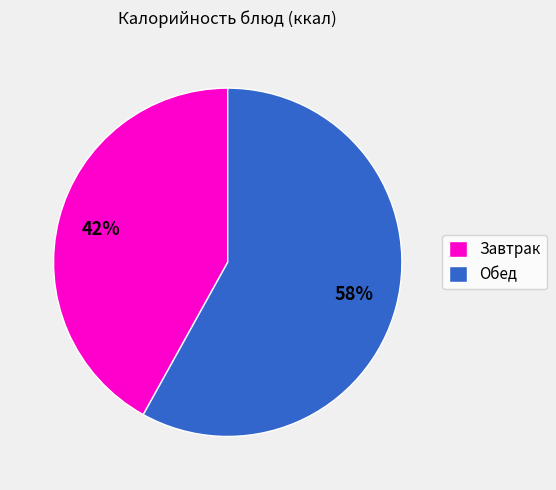

To the nearest percent, what percentage of the pie is Завтрак?

42%